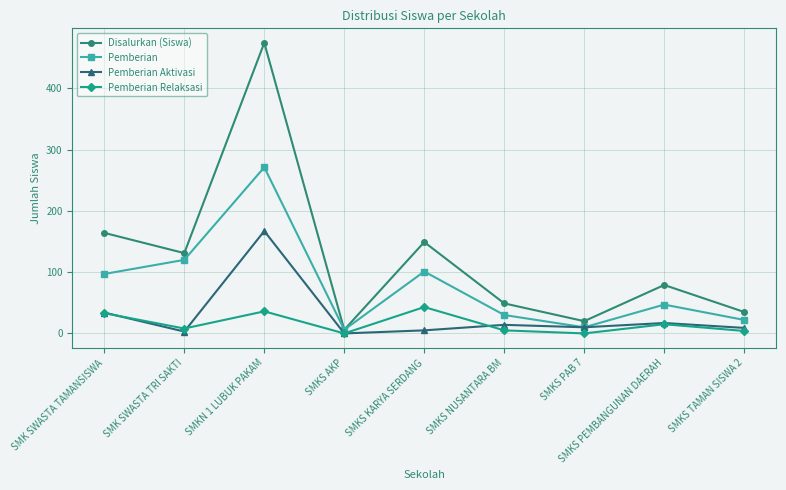

True or false: Pemberian Aktivasi and Pemberian Relaksasi intersect in this chart.

True